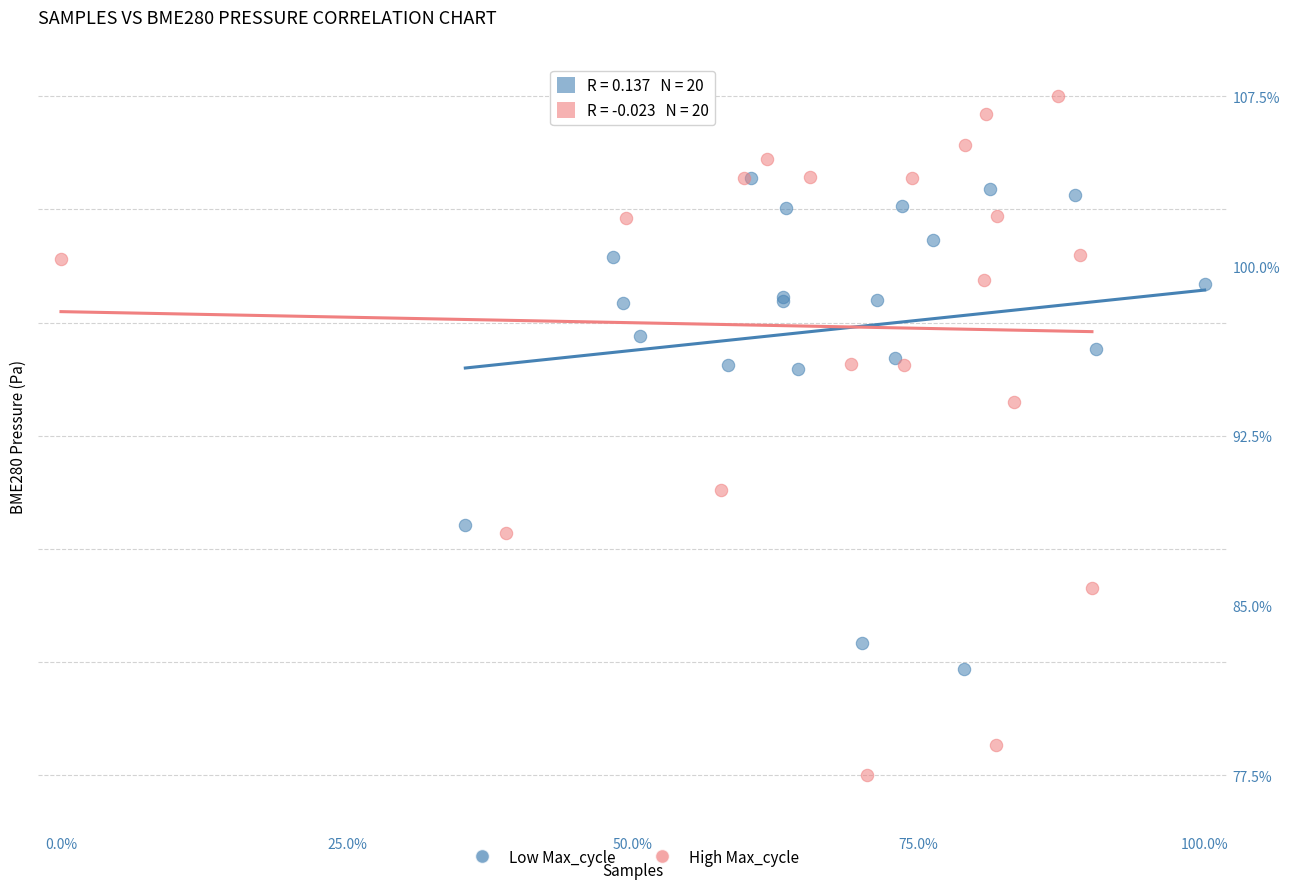

Which series reaches the minimum Y coordinate?

High Max_cycle